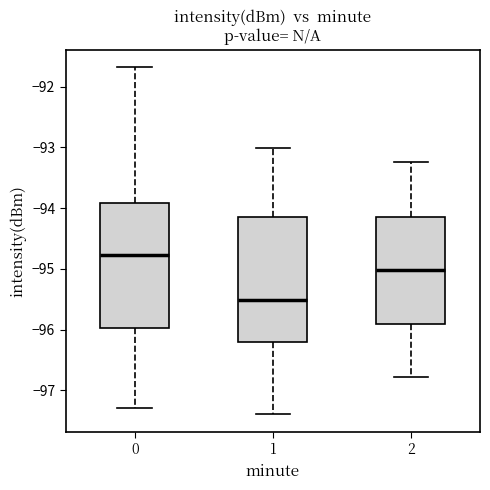

Reading left to right, read every box against the y-axis: the position of its median line, the range the box covers, and the ends of its whiskers. The values are not printed on the chart, so give them approximately, as read against the axis.

0: median -94.8, box -96.0 to -93.9, whiskers -97.3 to -91.7
1: median -95.5, box -96.2 to -94.2, whiskers -97.4 to -93.0
2: median -95.0, box -95.9 to -94.2, whiskers -96.8 to -93.2